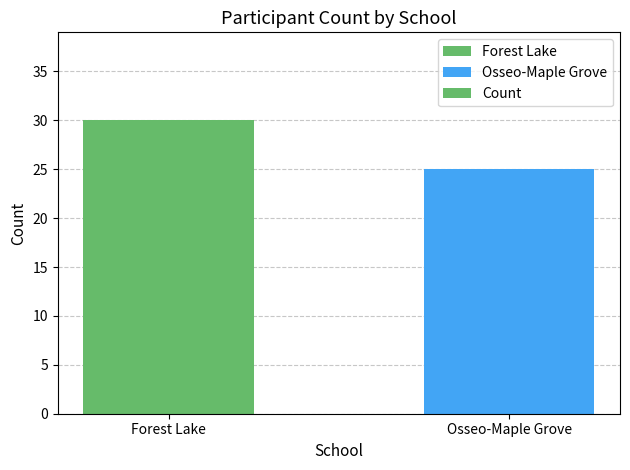

Approximately how many times larger is the value at Forest Lake compared to Osseo-Maple Grove?

1.2